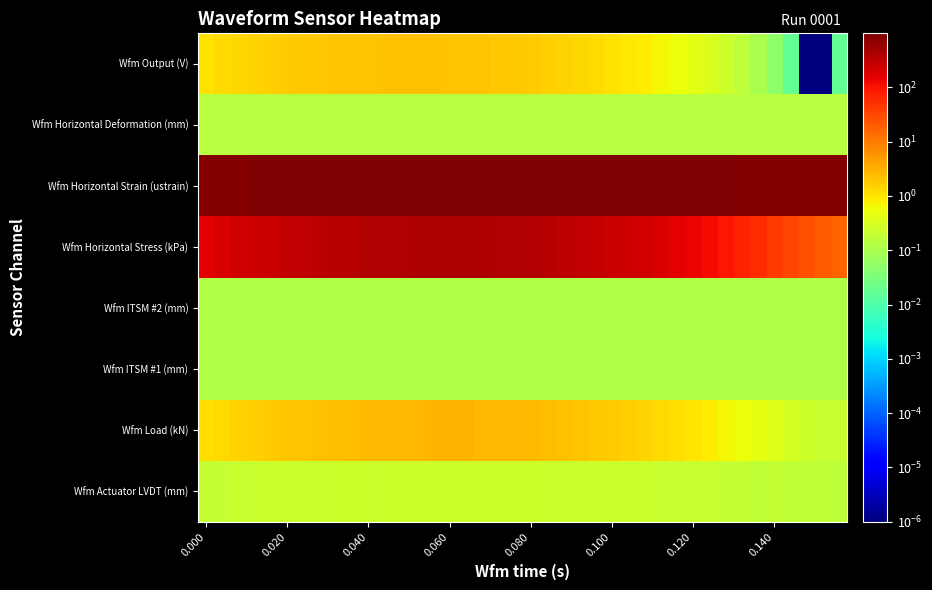

How many series are shown in this chart?

8